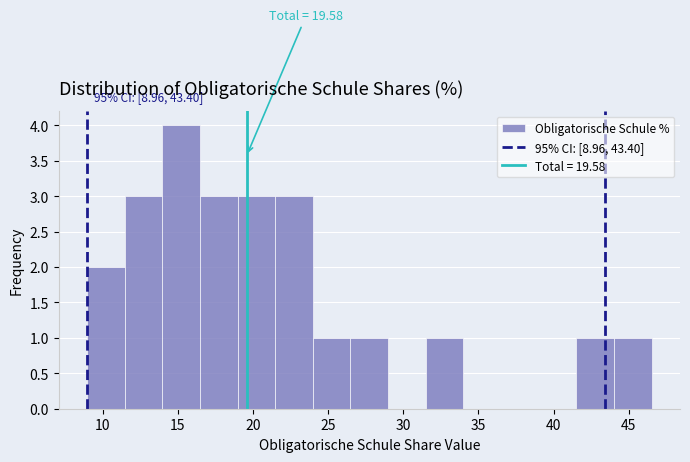

Over which range of the x-axis is the bar tallest?

14.0 to 16.5